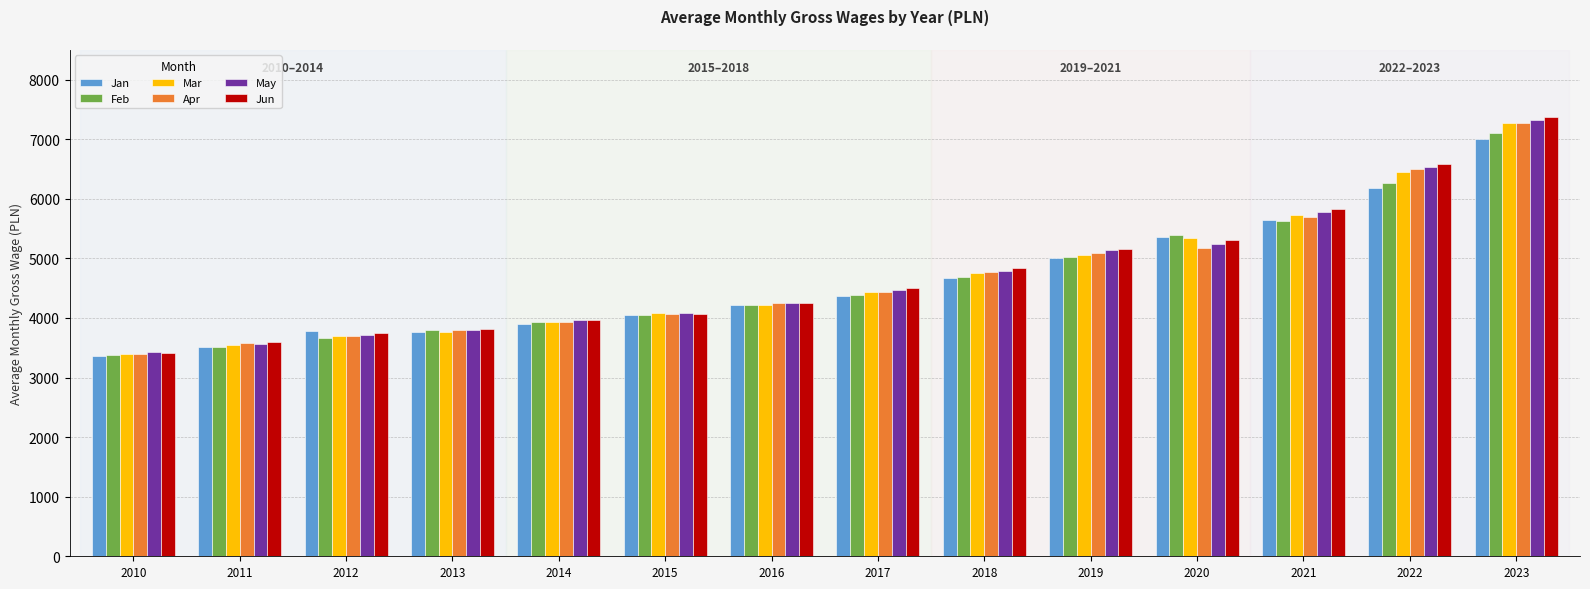

What are all the series names shown in the legend?

Jan, Feb, Mar, Apr, May, Jun